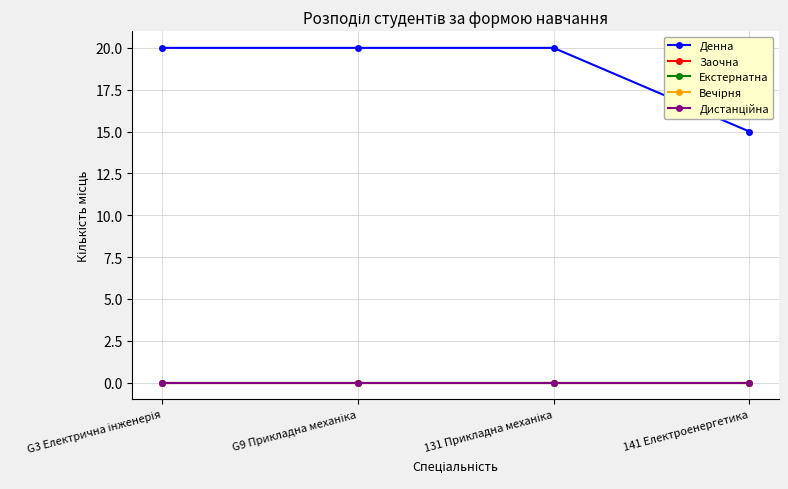

True or false: Дистанційна and Денна intersect in this chart.

False